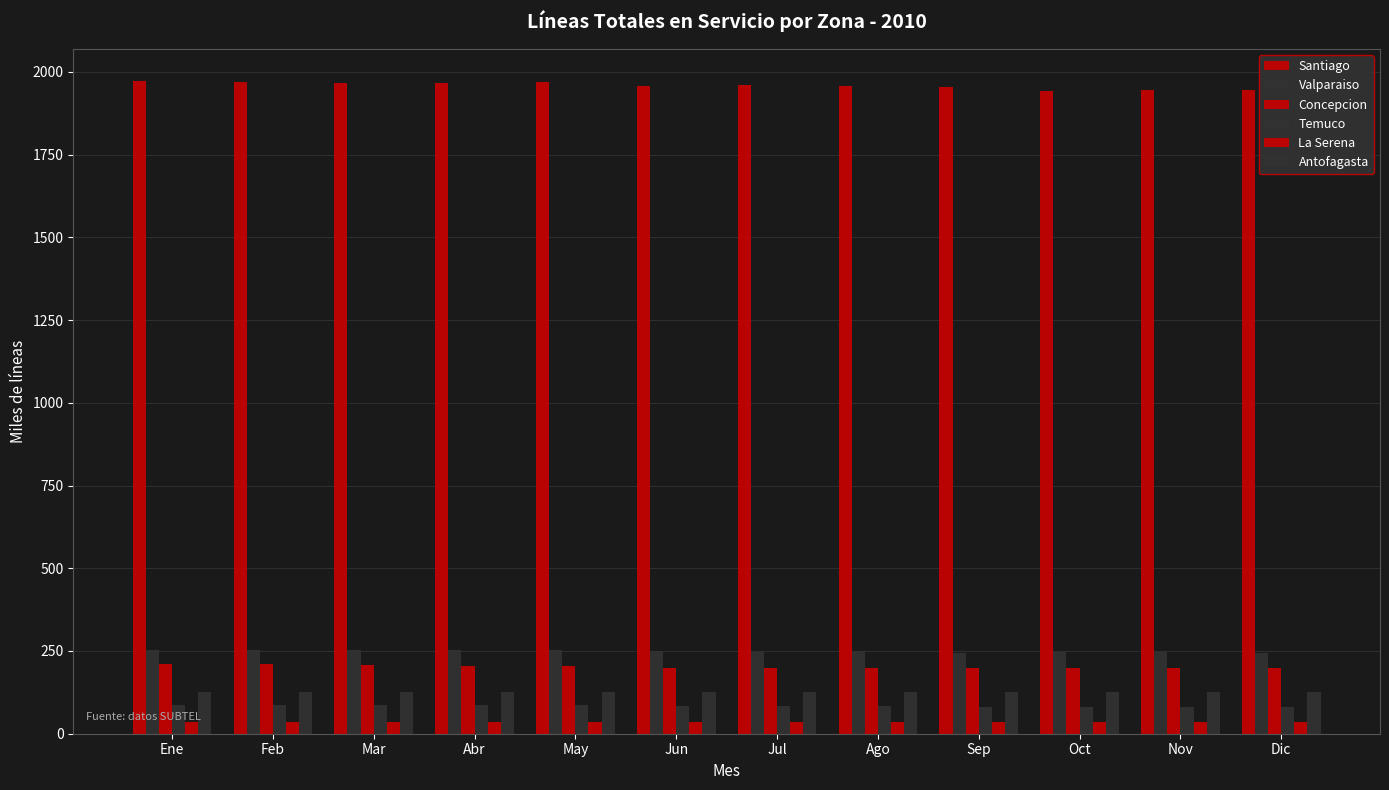

How many groups of bars are there?

12